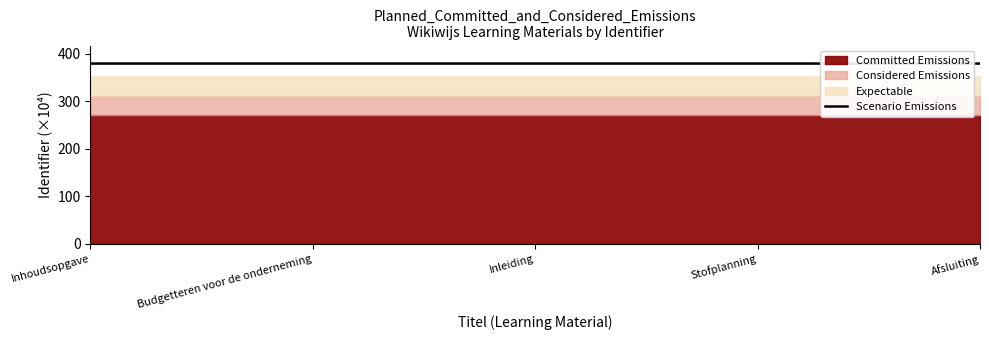

The value at Inhoudsopgave is 379.8. True or false?

True